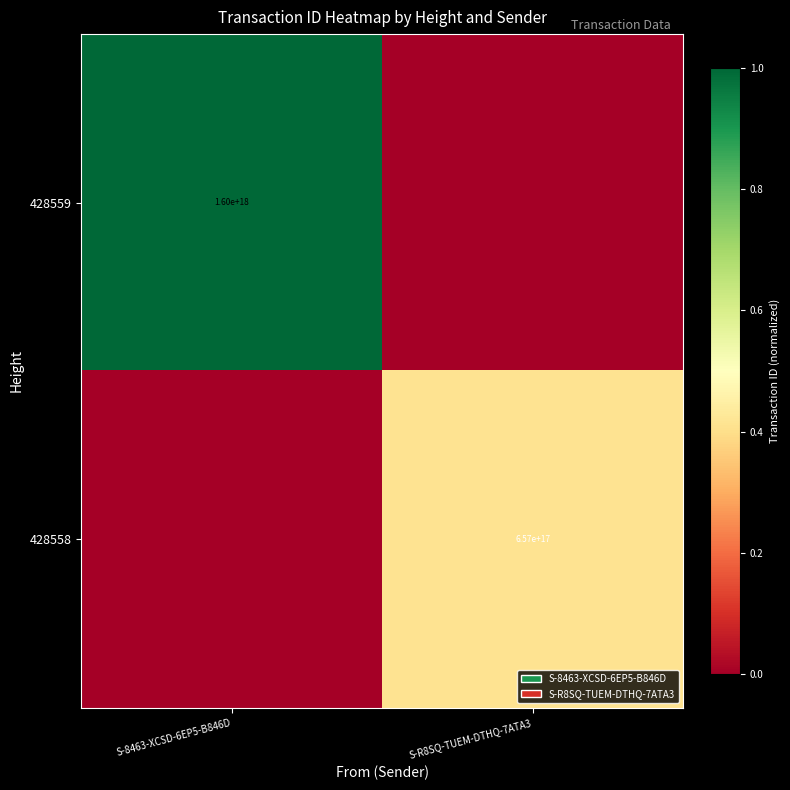

The 428559 series shows 1600000000000000000 at S-8463-XCSD-6EP5-B846D. True or false?

True